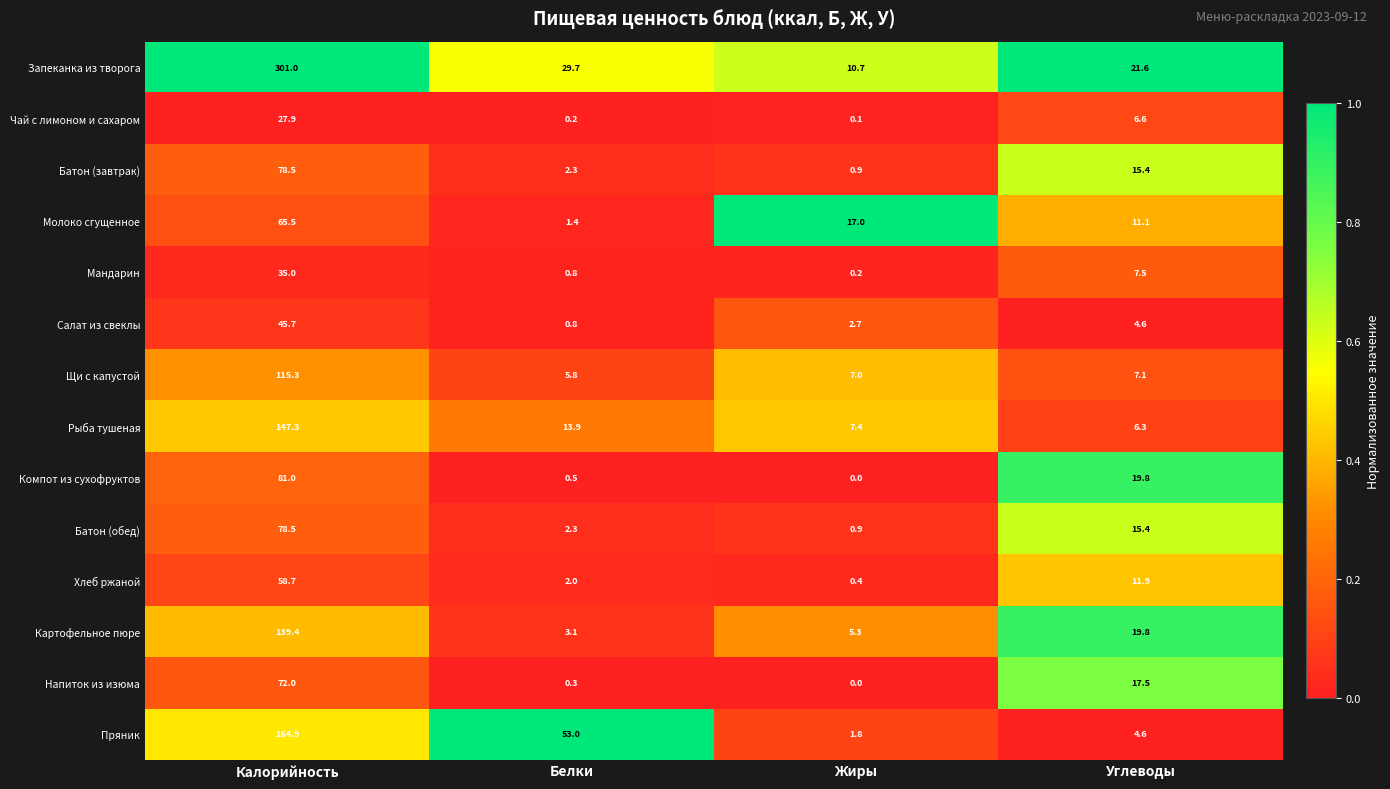

At which category is the sum across all series the highest?

Калорийность